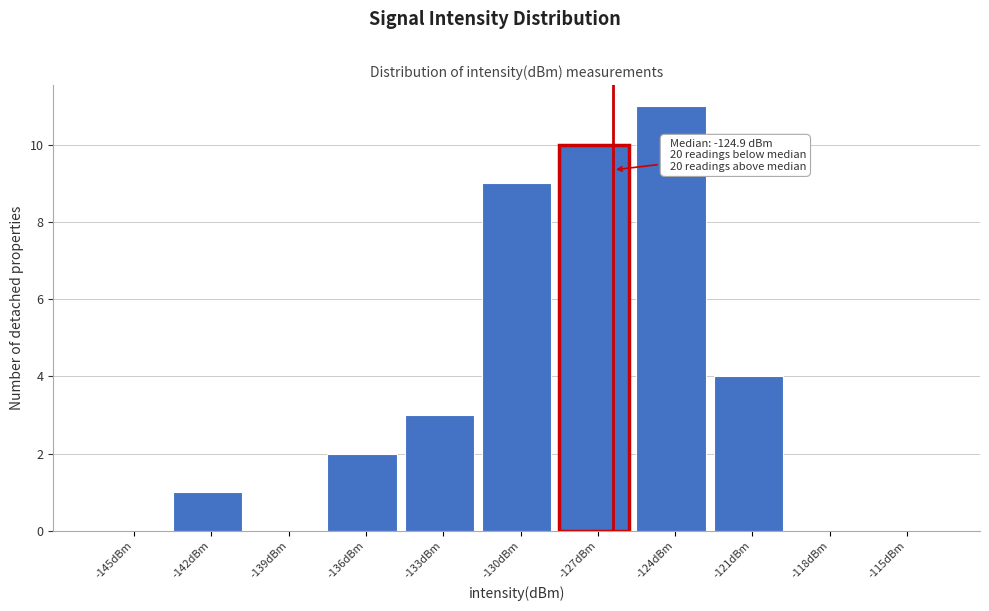

Reading right to left, list all the values displayed in this chart.

-115dBm=0	-118dBm=0	-121dBm=4	-124dBm=11	-127dBm=10	-130dBm=9	-133dBm=3	-136dBm=2	-139dBm=0	-142dBm=1	-145dBm=0